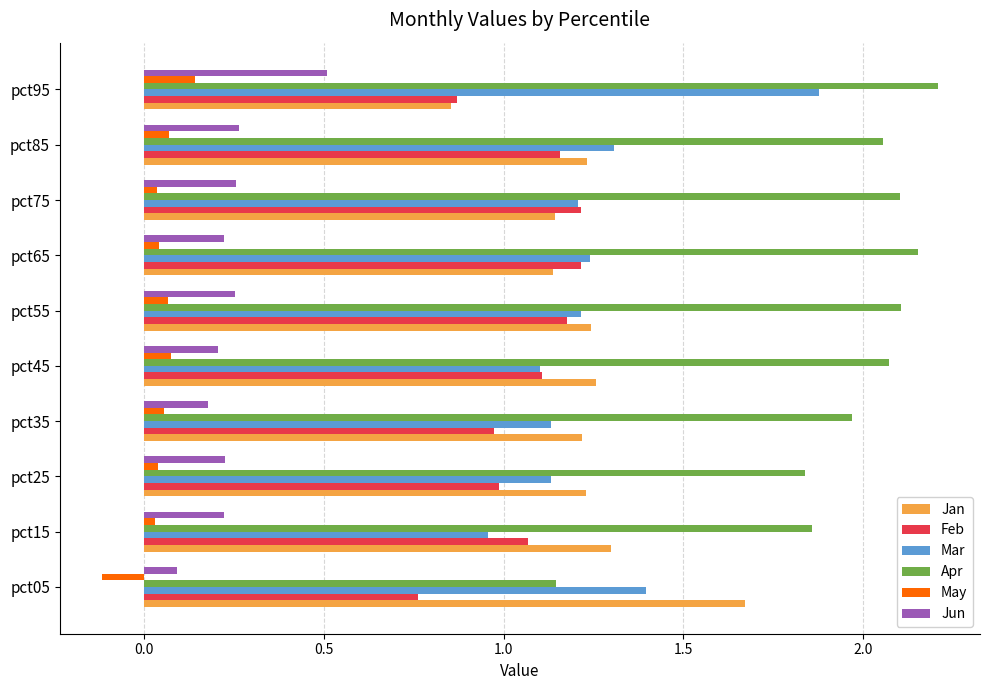

What is the sum of all Apr values?

19.5